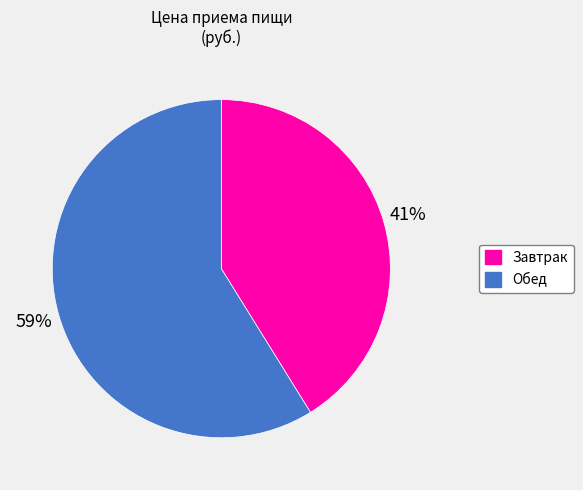

What percentage is the Завтрак slice, to the nearest percent?

41%